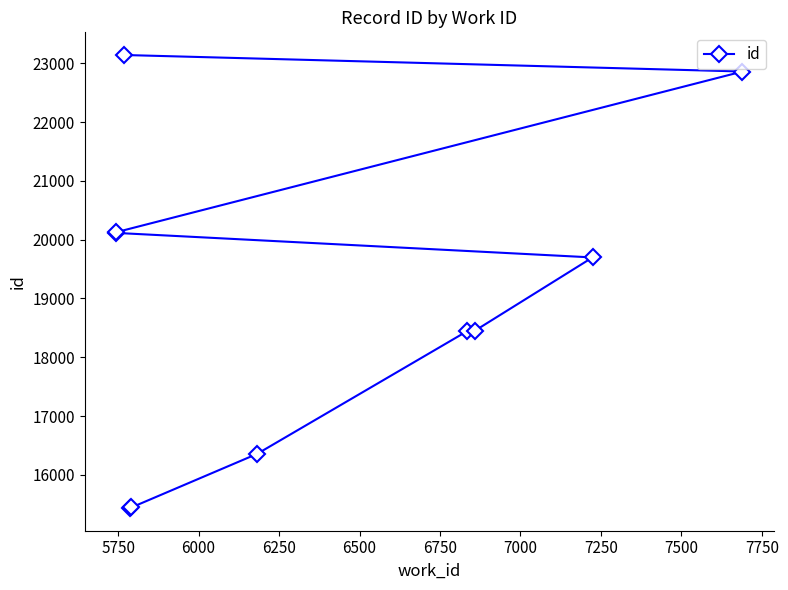

Count the number of values greater than 19698.

4